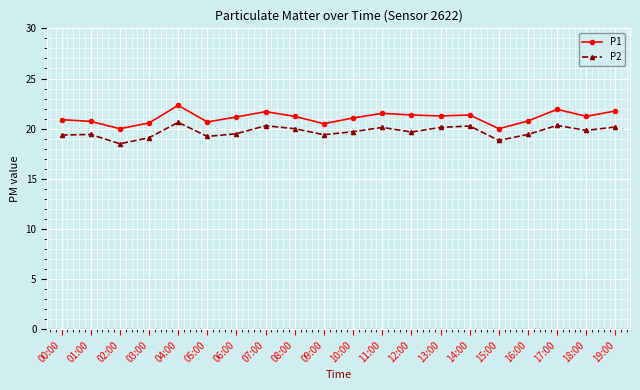

What is the label of the 13th point from the right?

07:00